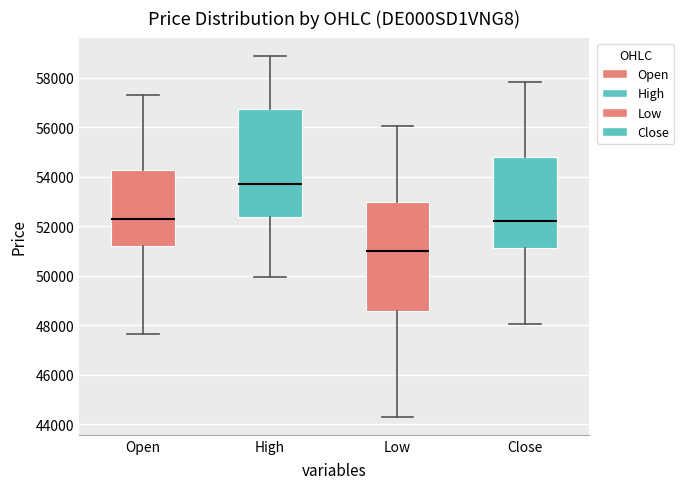

Reading left to right, read every box against the y-axis: the position of its median line, the range the box covers, and the ends of its whiskers. The values are not printed on the chart, so give them approximately, as read against the axis.

Open: median 52400, box 51200 to 54200, whiskers 47600 to 57200
High: median 53800, box 52400 to 56800, whiskers 50000 to 58800
Low: median 51000, box 48600 to 53000, whiskers 44400 to 56000
Close: median 52200, box 51200 to 54800, whiskers 48000 to 57800